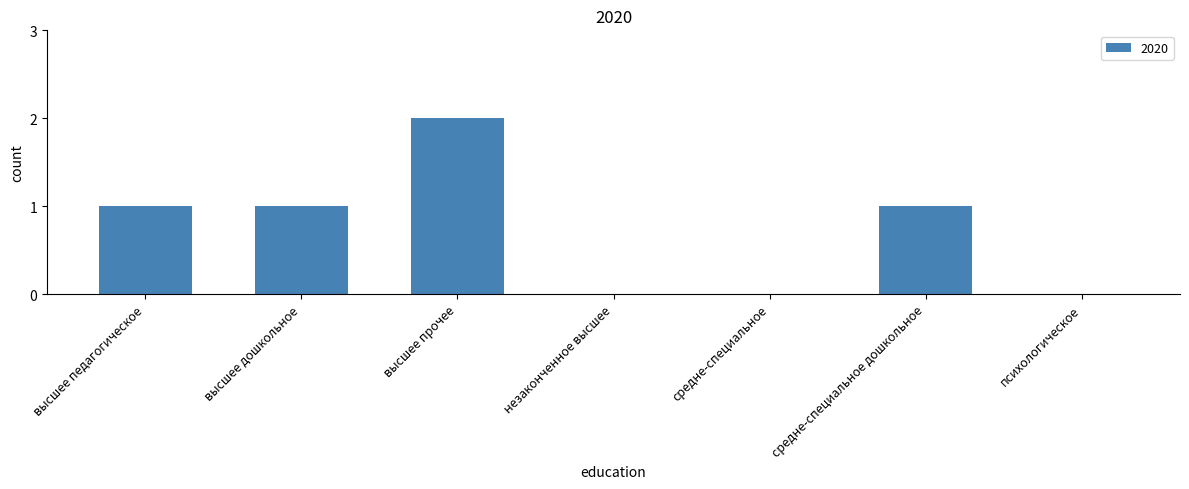

What is the sum of all values?

5